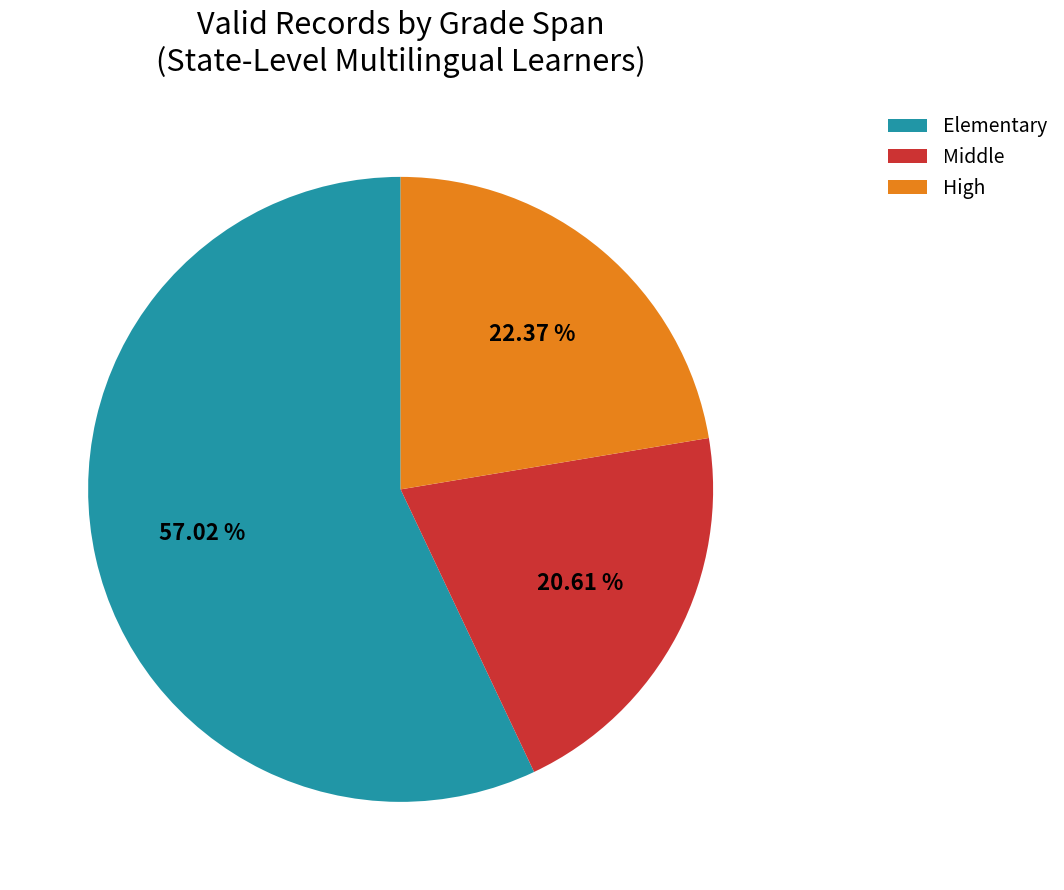

Is there a majority slice in this chart?

Yes